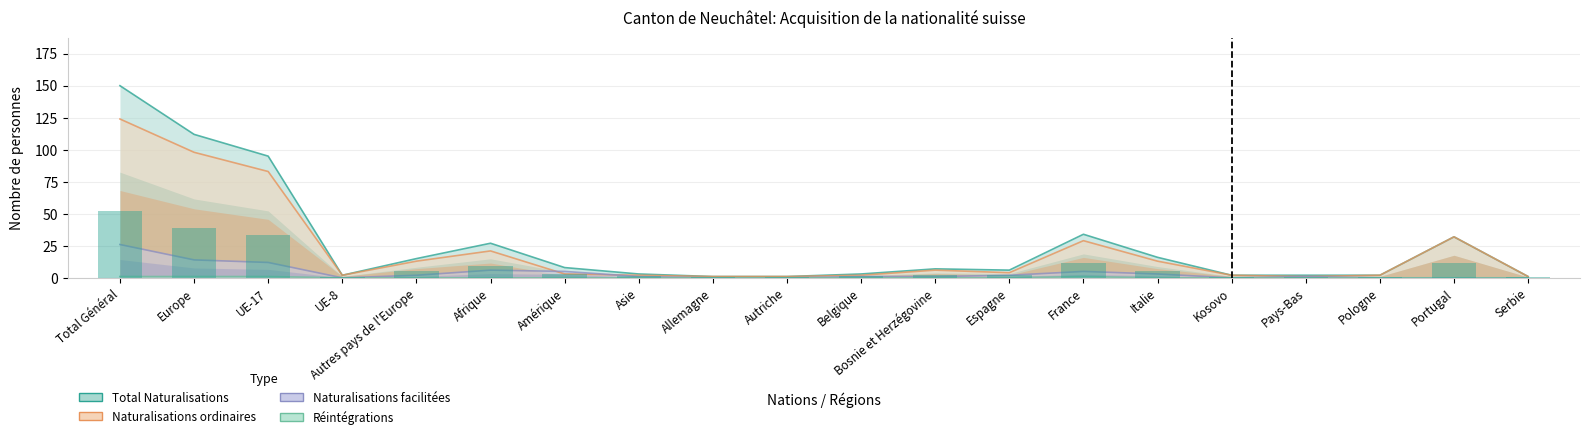

What is the label of the 17th bar from the left?

Pays-Bas